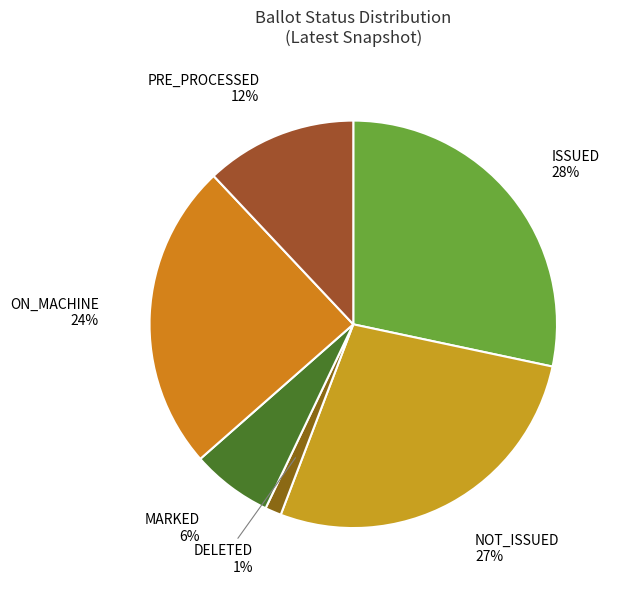

Is there a majority slice in this chart?

No